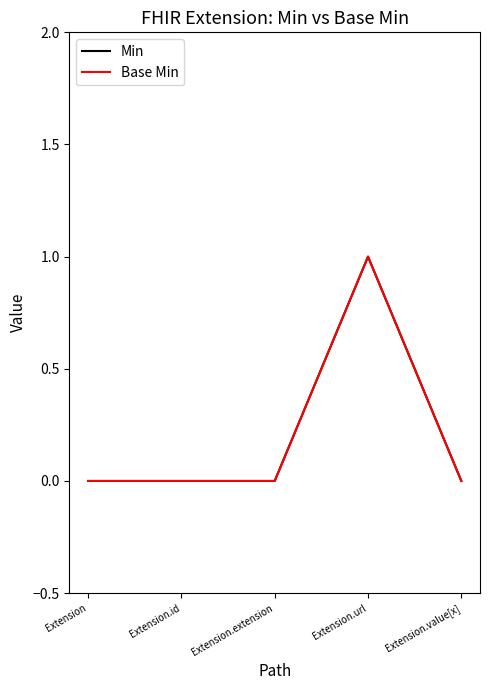

Reading right to left, list all the values displayed in this chart.

Min: 0	1	0	0	0
Base Min: 0	1	0	0	0